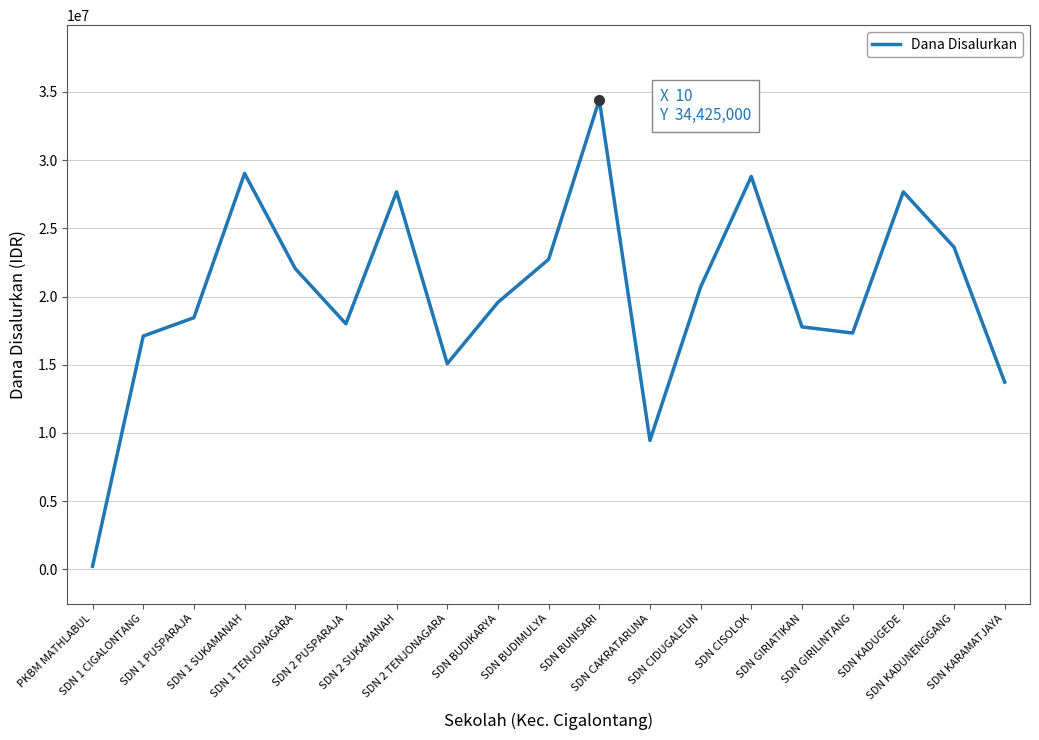

At which label does the data first exceed 19575000?

SDN 1 SUKAMANAH